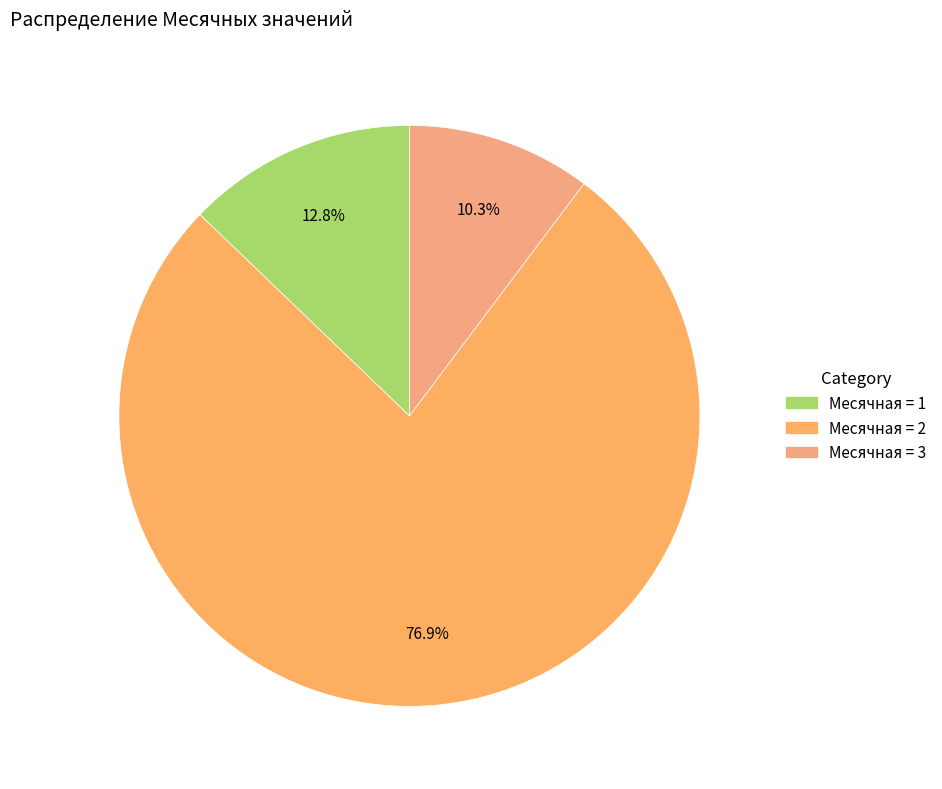

How many slices are in this pie chart?

3